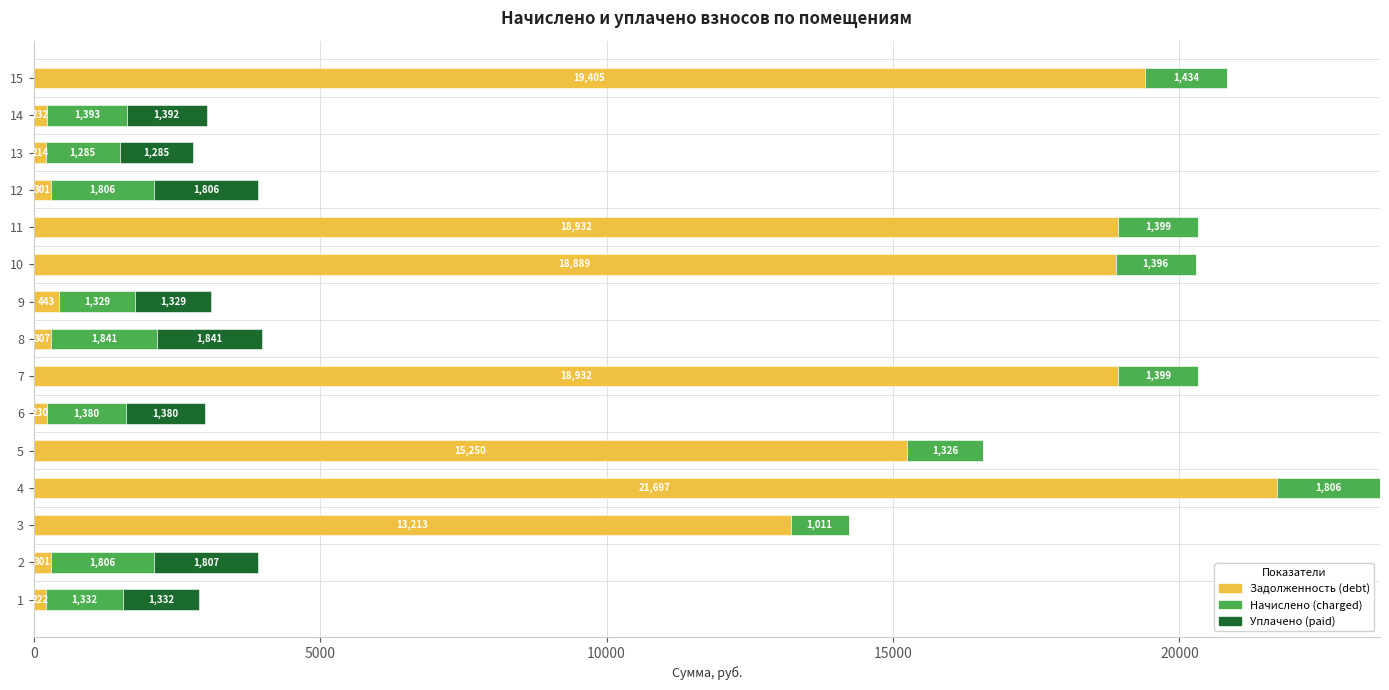

At which category is the sum across all series the highest?

4